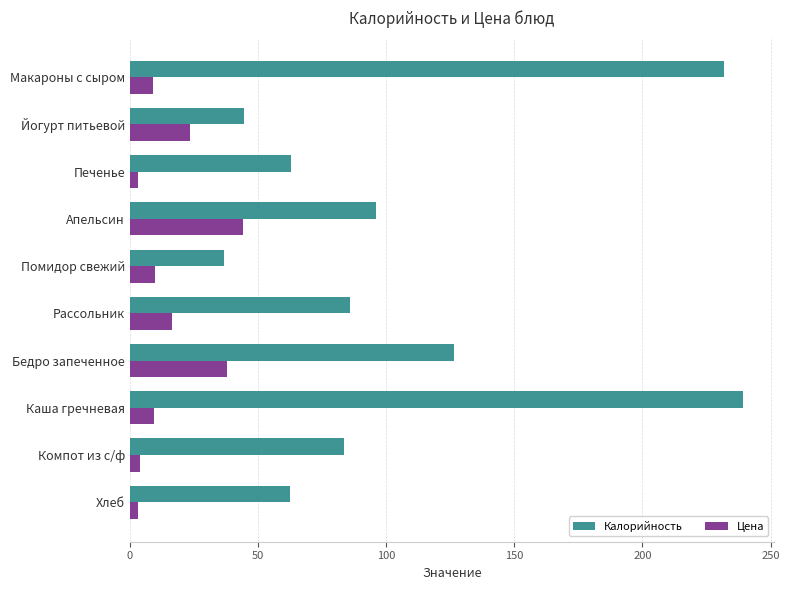

What is the maximum value for Цена?

44.0